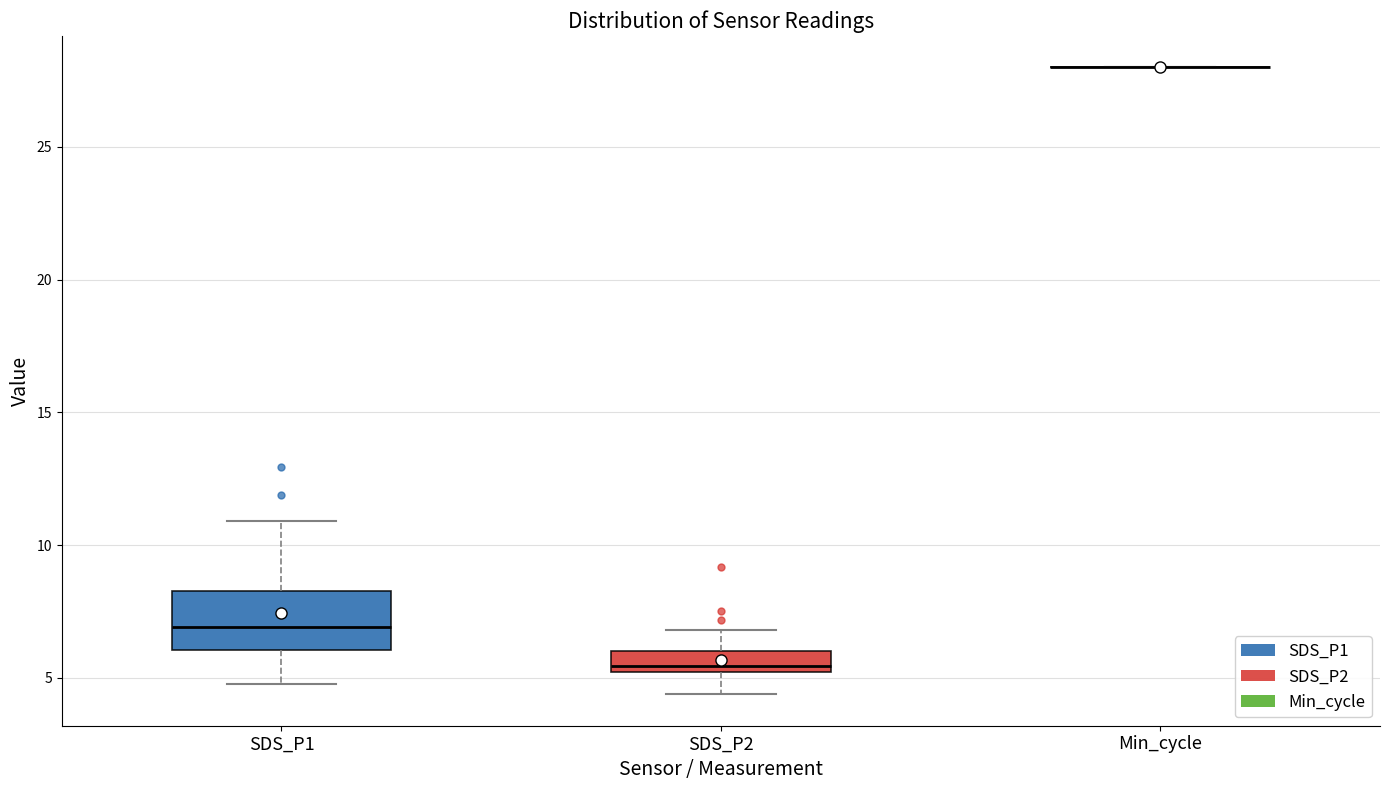

Reading left to right, transcribe this box plot: for each box, give where its median line is, the range the box spans, and where its two whiskers end, as read against the y-axis. The values are not printed on the chart, so give them approximately, as read against the axis.

SDS_P1: median 7.0, box 6.0 to 8.5, whiskers 5.0 to 11.0
SDS_P2: median 5.5, box 5.0 to 6.0, whiskers 4.5 to 7.0
Min_cycle: box collapsed to a line at 28.0, whiskers 28.0 to 28.0